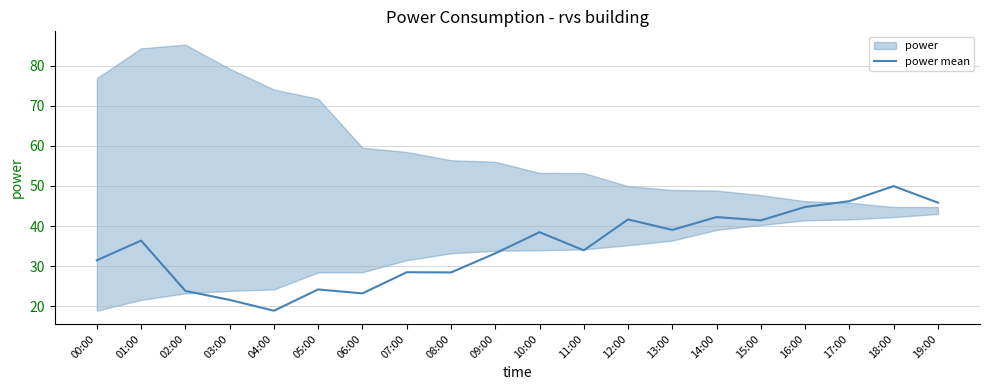

Is this an area chart (filled region under the line)?

No